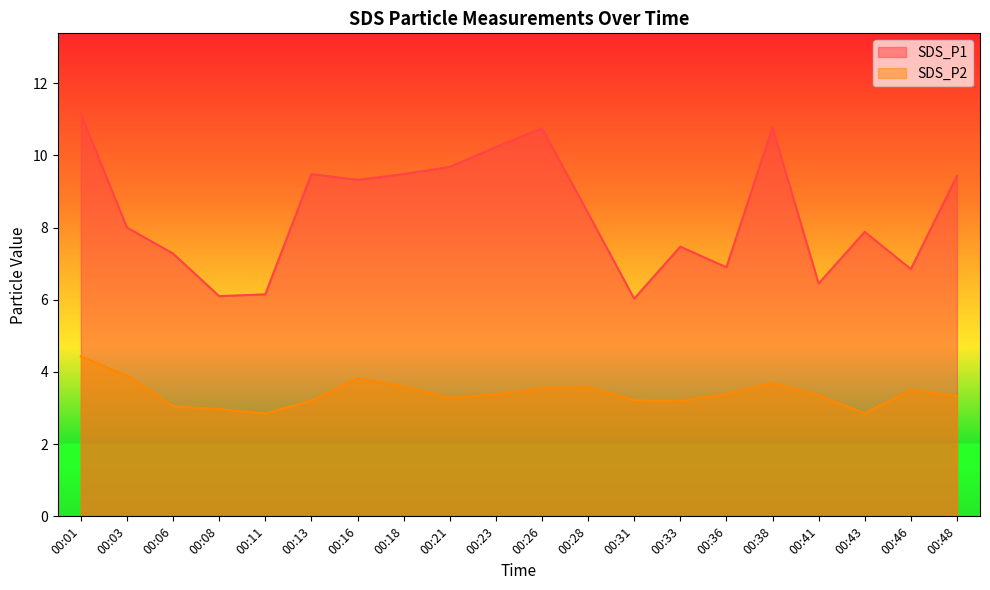

What is the value of the SDS_P2 point at the 6th from the left?

3.2